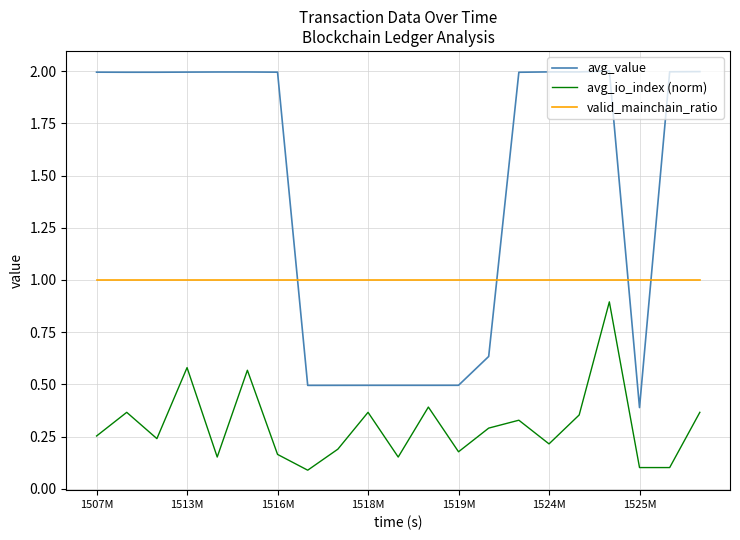

True or false: avg_io_index (norm) and valid_mainchain_ratio intersect in this chart.

False